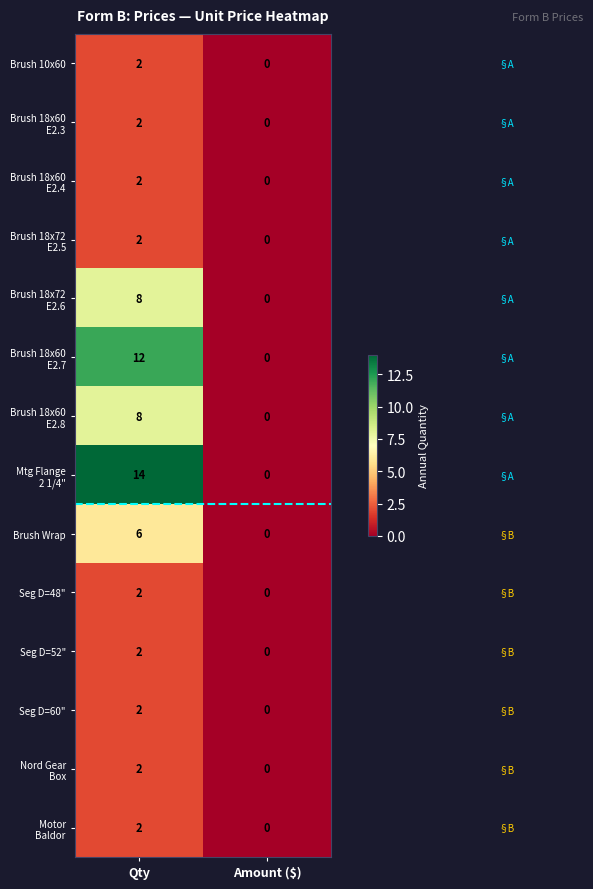

At how many categories does at least one series exceed 10?

1